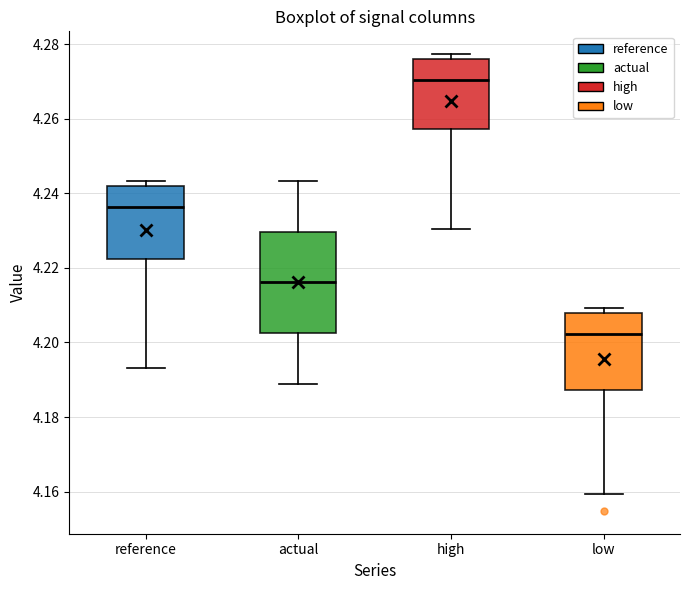

Comparing the boxes themselves (not the whiskers), which one is the tallest?

actual